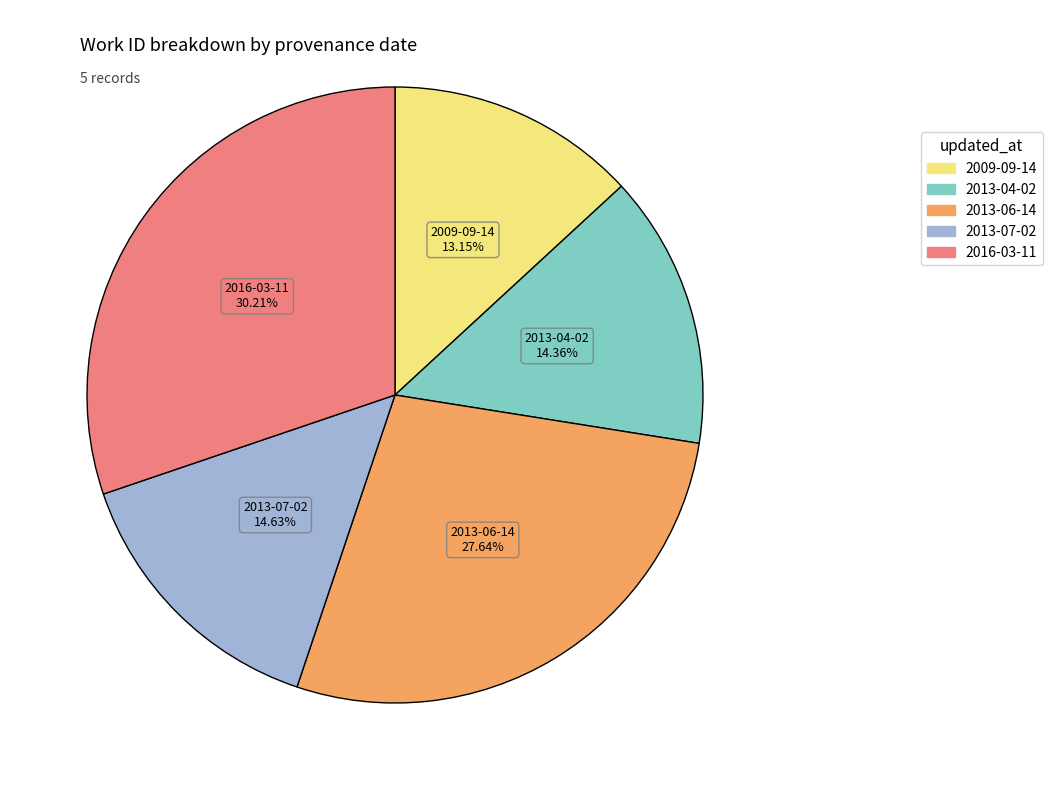

What is the ratio of the value at 2013-06-14 to the value at 2013-04-02?

1.9